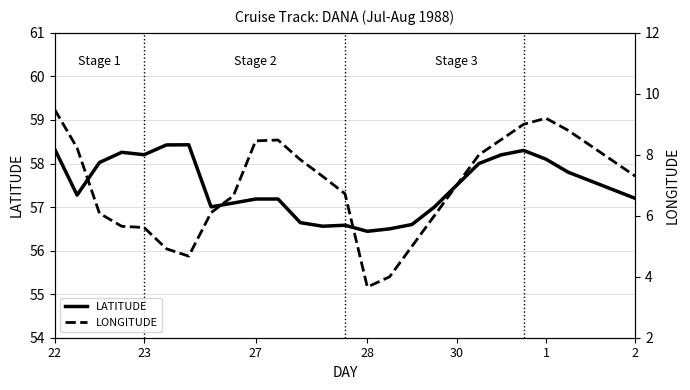

What are all the series names shown in the legend?

LATITUDE, LONGITUDE